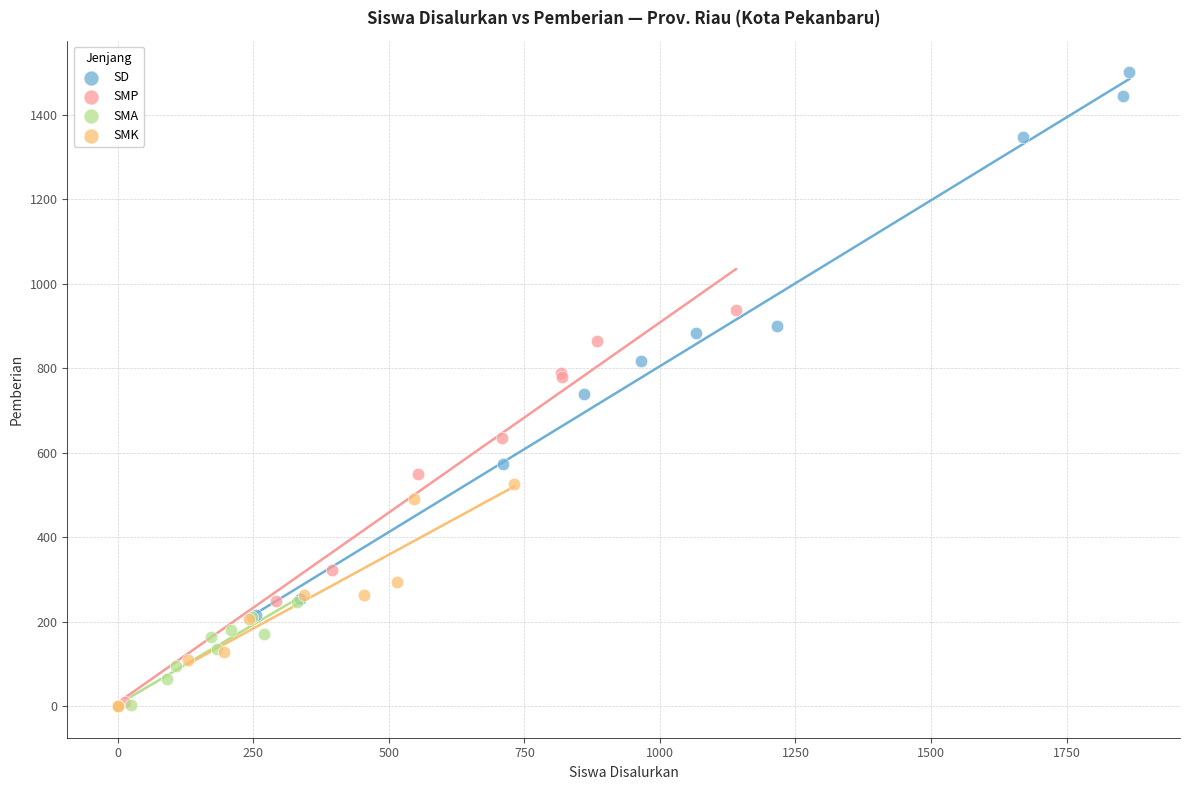

Which series contains the highest Y value?

SD